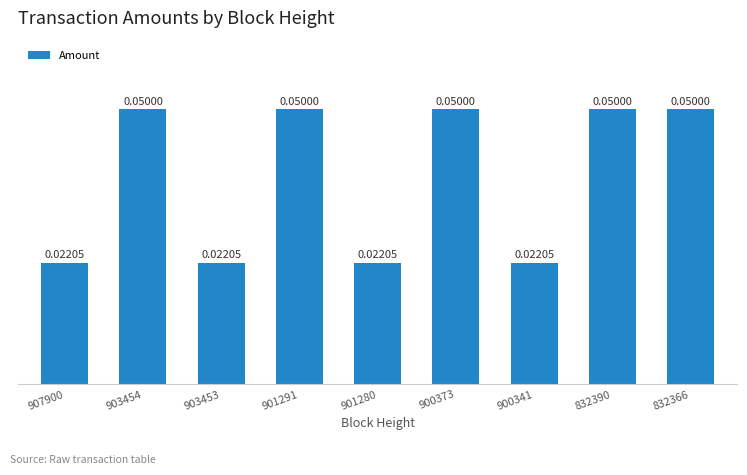

How many bars are there in total?

9